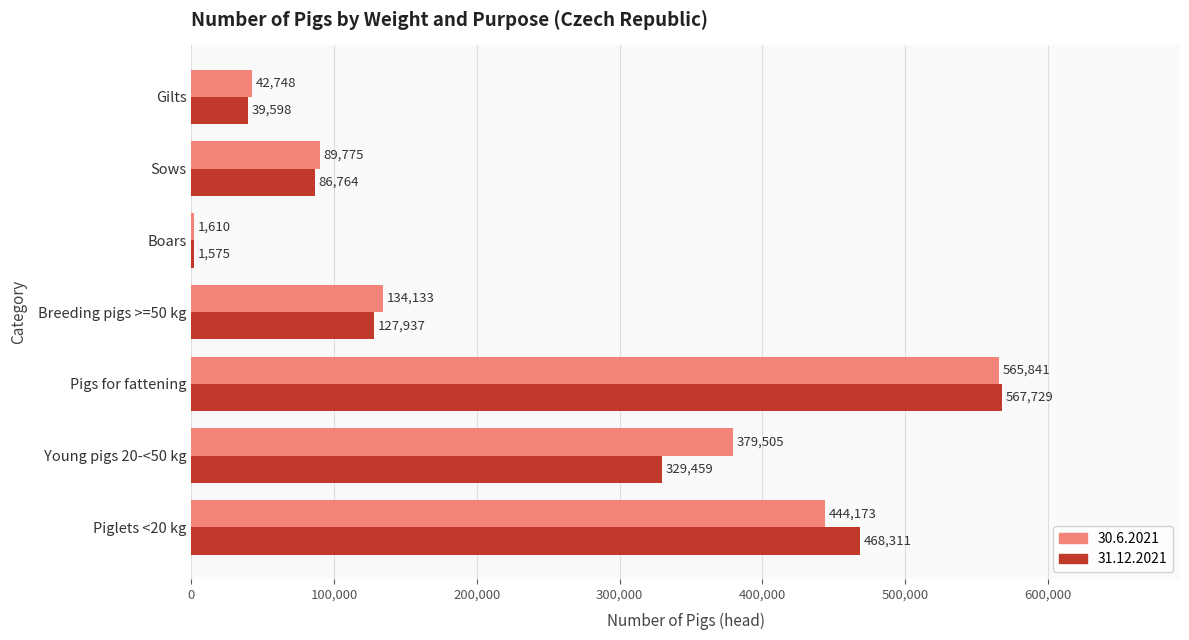

True or false: 30.6.2021 has a value of 134133 at Breeding pigs >=50 kg.

True